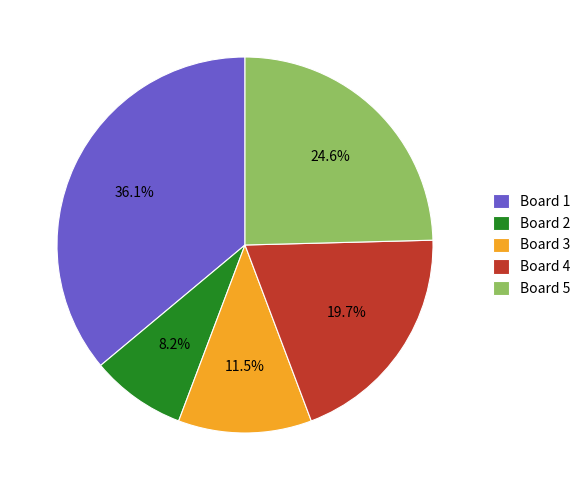

How many segments does this pie chart have?

5